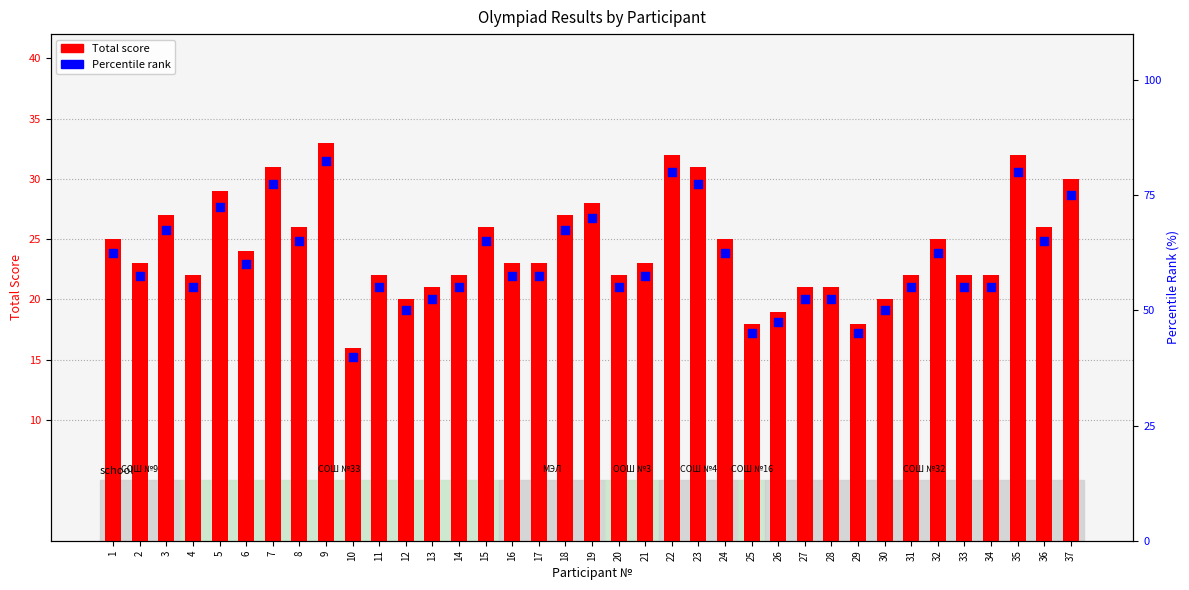

Which series contains the highest Y value?

Percentile rank